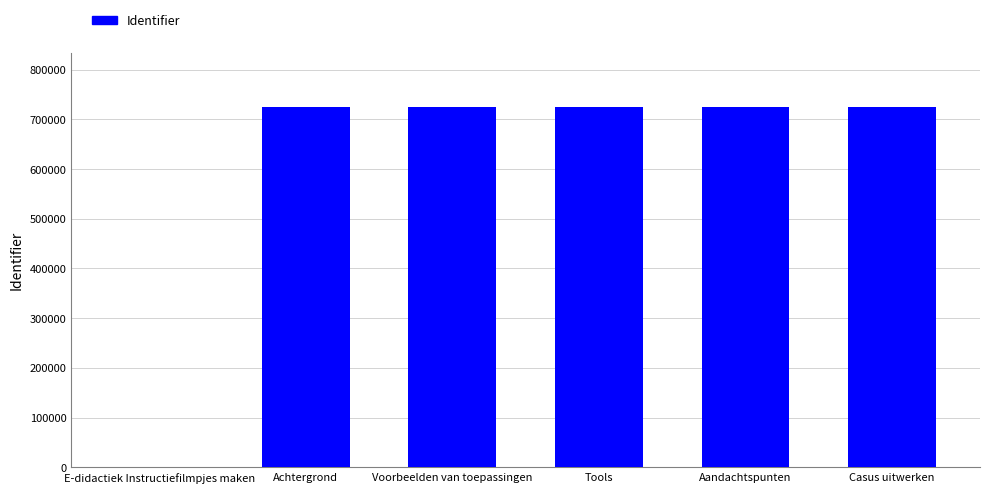

What is the maximum value shown in the chart?

724886